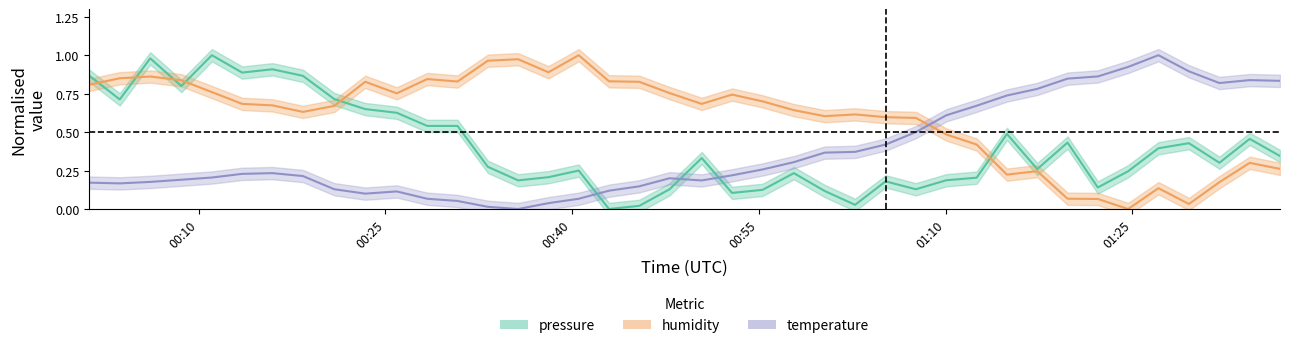

Is the value of humidity at 37 greater than the value of pressure at 3?

No